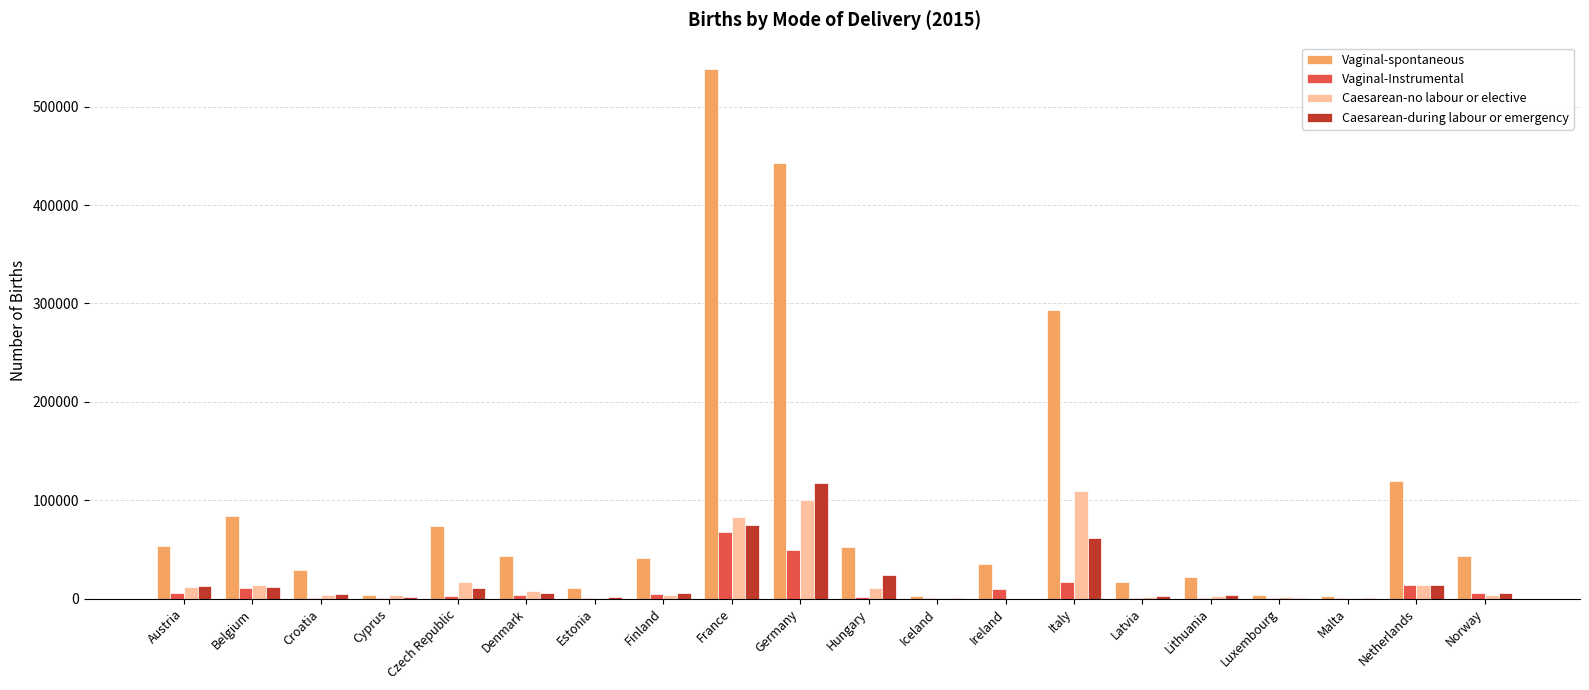

Count the number of data series in this chart.

4